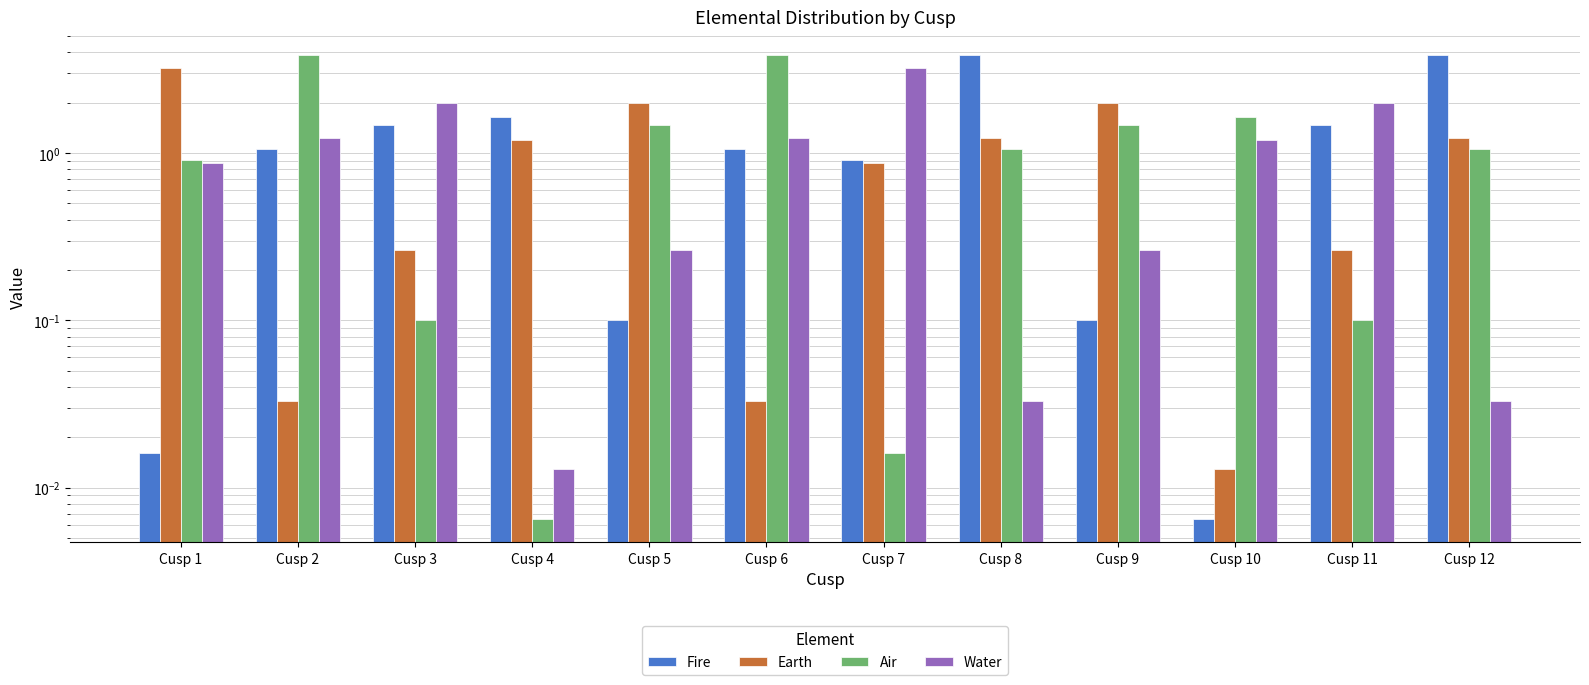

Are the bars horizontal?

No